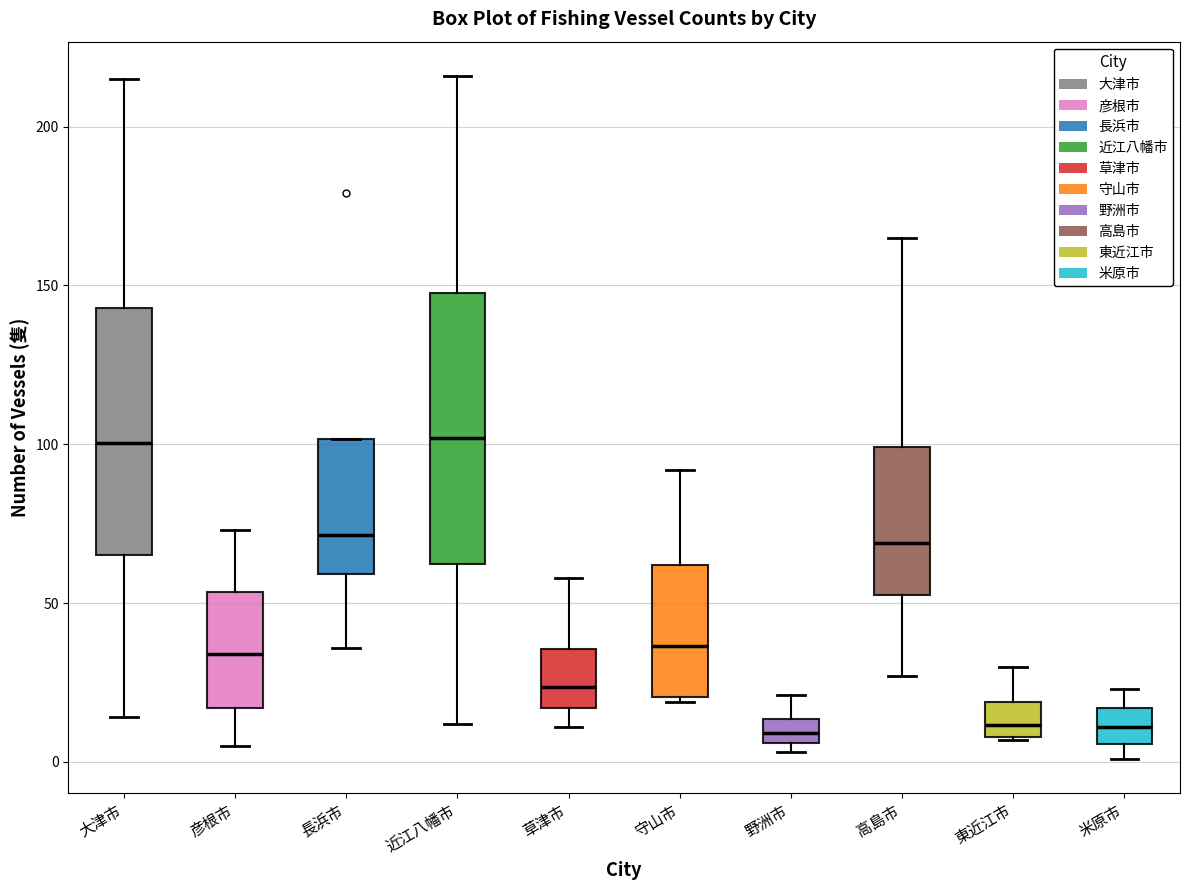

Reading left to right, read every box against the y-axis: the position of its median line, the range the box covers, and the ends of its whiskers. The values are not printed on the chart, so give them approximately, as read against the axis.

大津市: median 100, box 65 to 145, whiskers 15 to 215
彦根市: median 35, box 15 to 55, whiskers 5 to 75
長浜市: median 70, box 60 to 100, whiskers 35 to 100
近江八幡市: median 100, box 60 to 150, whiskers 10 to 215
草津市: median 25, box 15 to 35, whiskers 10 to 60
守山市: median 35, box 20 to 60, whiskers 20 to 90
野洲市: median 10, box 5 to 15, whiskers 5 (just below the box's lower edge) to 20
高島市: median 70, box 55 to 100, whiskers 25 to 165
東近江市: median 10 (just above the box's lower edge), box 10 to 20, whiskers 5 to 30
米原市: median 10, box 5 to 15, whiskers 0 to 25